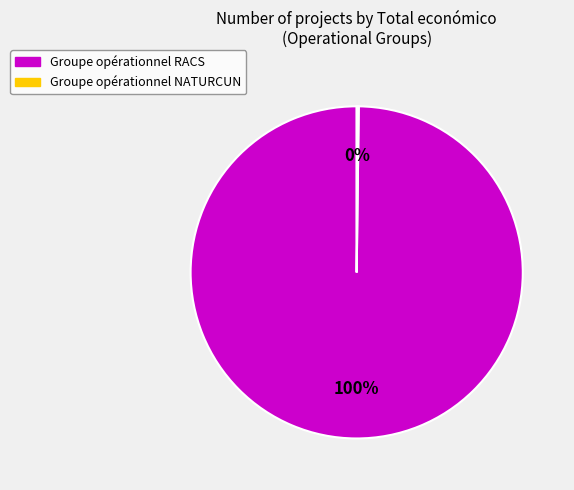

Which category accounts for the majority?

Groupe opérationnel RACS